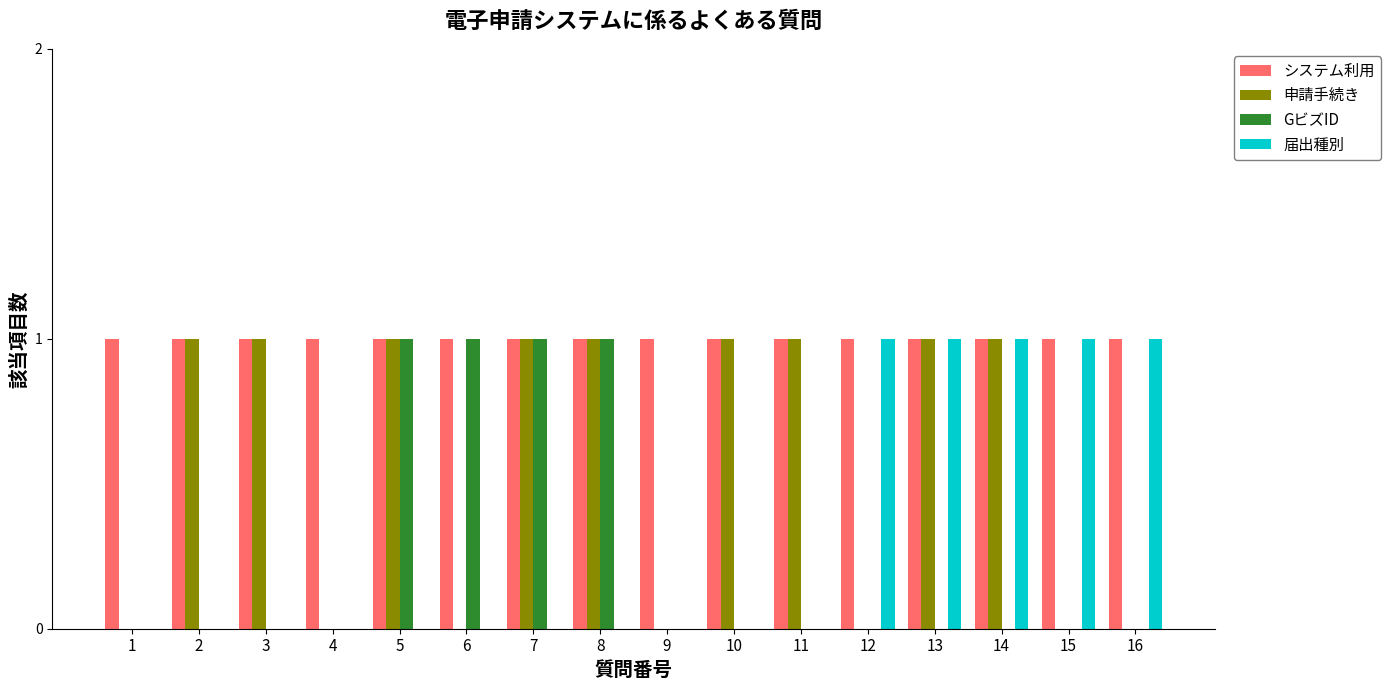

Reading left to right, what are all the values shown in this chart?

システム利用: 1=1	2=1	3=1	4=1	5=1	6=1	7=1	8=1	9=1	10=1	11=1	12=1	13=1	14=1	15=1	16=1
申請手続き: 1=0	2=1	3=1	4=0	5=1	6=0	7=1	8=1	9=0	10=1	11=1	12=0	13=1	14=1	15=0	16=0
GビズID: 1=0	2=0	3=0	4=0	5=1	6=1	7=1	8=1	9=0	10=0	11=0	12=0	13=0	14=0	15=0	16=0
届出種別: 1=0	2=0	3=0	4=0	5=0	6=0	7=0	8=0	9=0	10=0	11=0	12=1	13=1	14=1	15=1	16=1